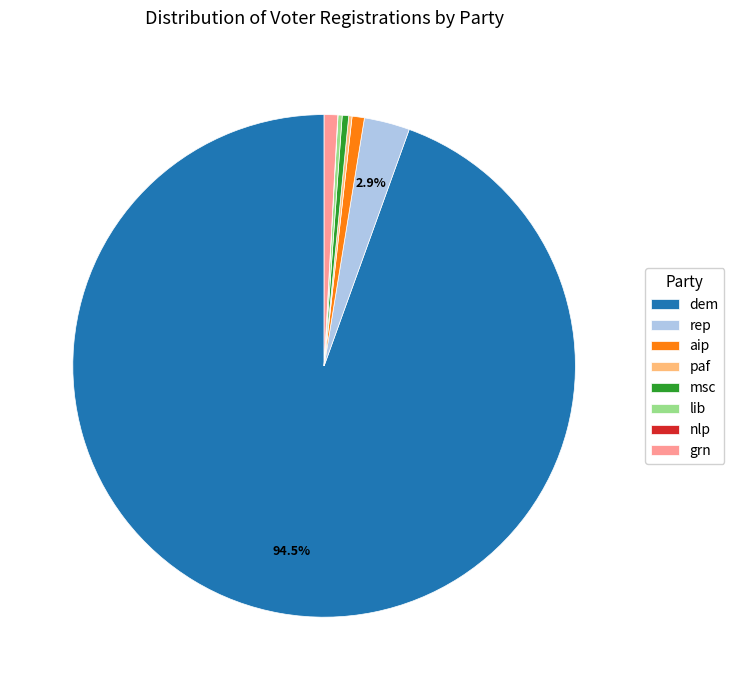

Which slice is the largest?

dem